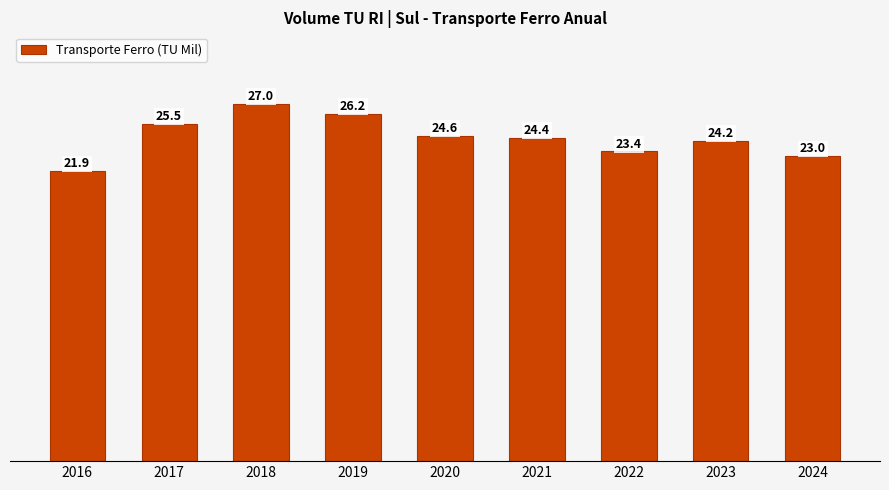

What is the difference between the maximum and second lowest values?

3.9